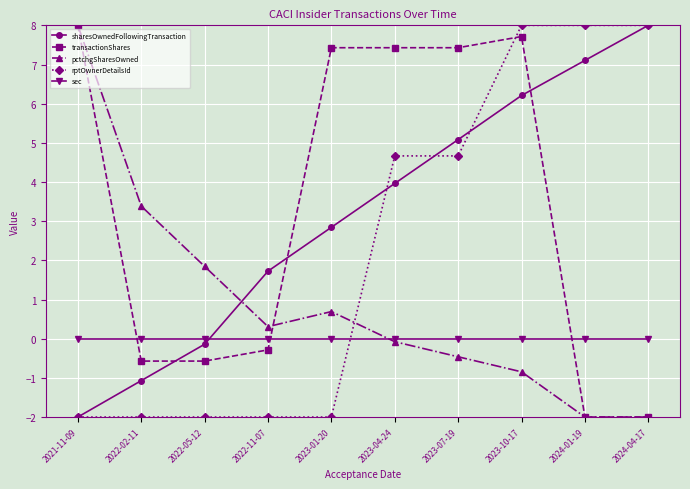

Does the chart display data point markers on the line(s)?

Yes